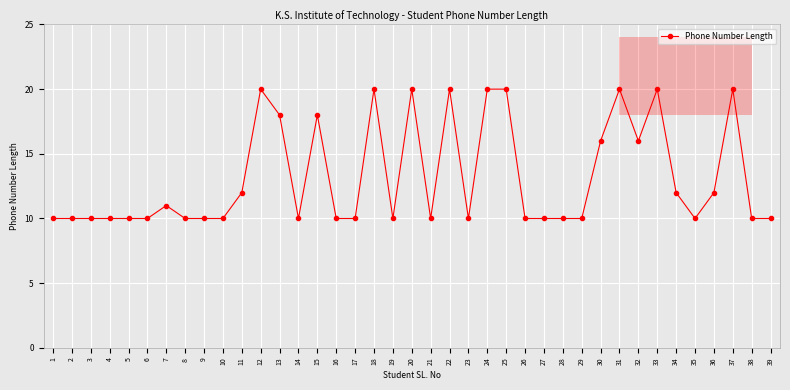

What is the average value?

13